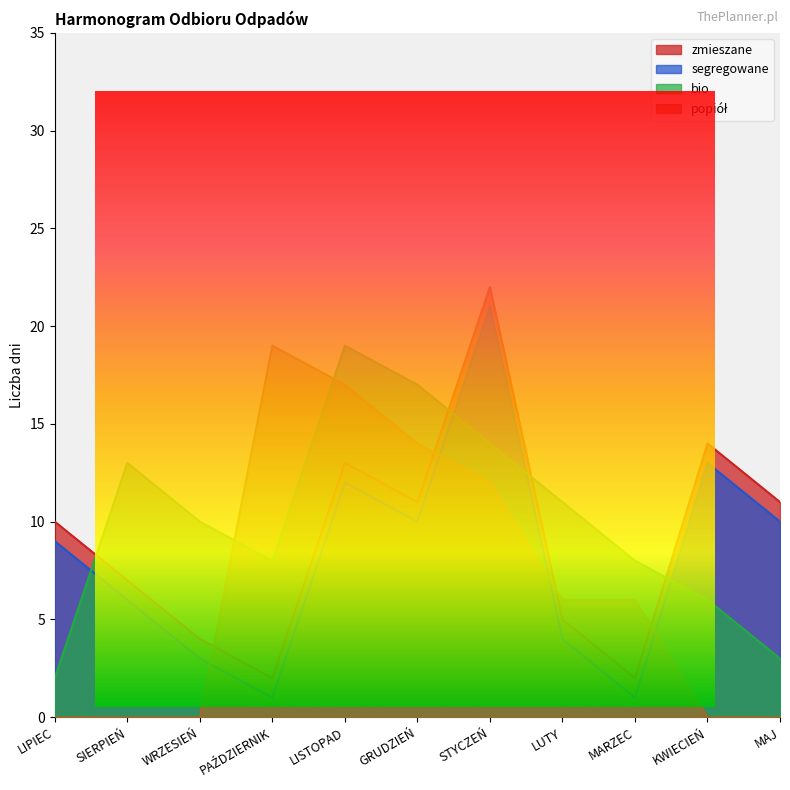

True or false: bio has a value of 6 at KWIECIEŃ.

True